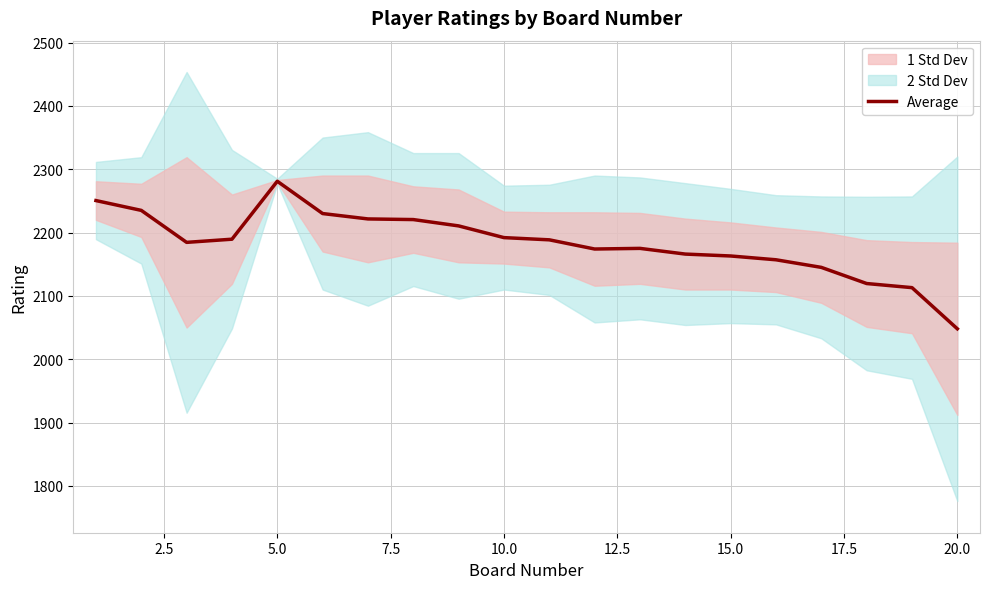

What is the maximum value for Average?

2281.0